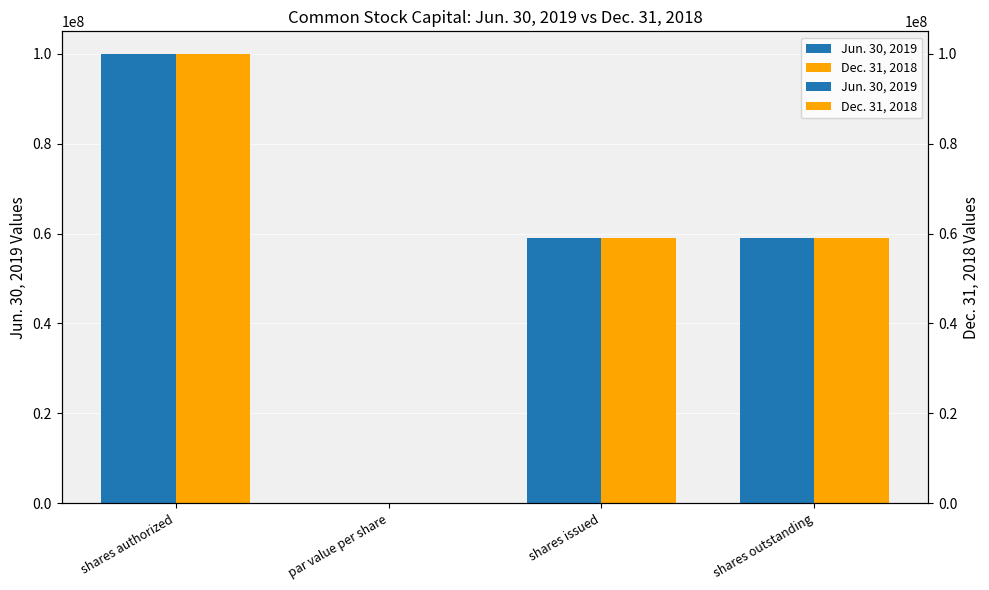

Which series changed the most between par value per share and shares outstanding?

Jun. 30, 2019